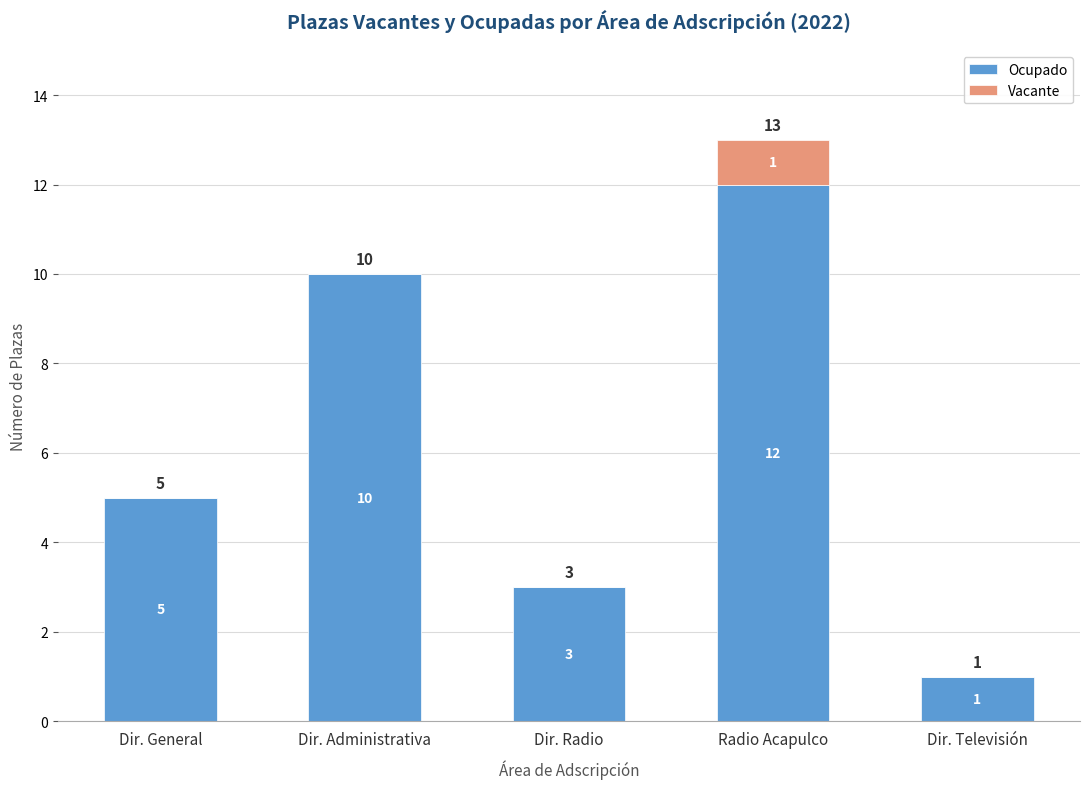

Is it true that Ocupado equals 3 at Dir. Radio?

True